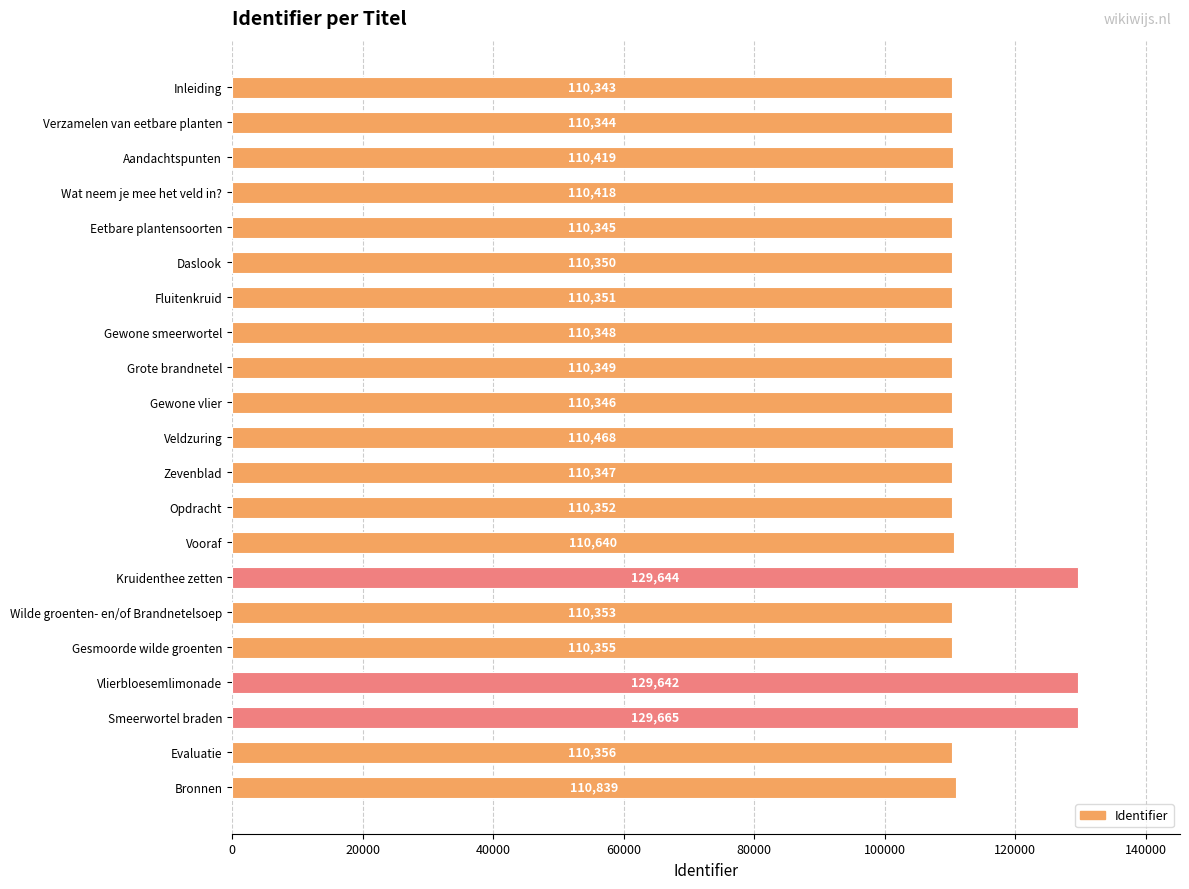

What is the smallest value displayed?

110343